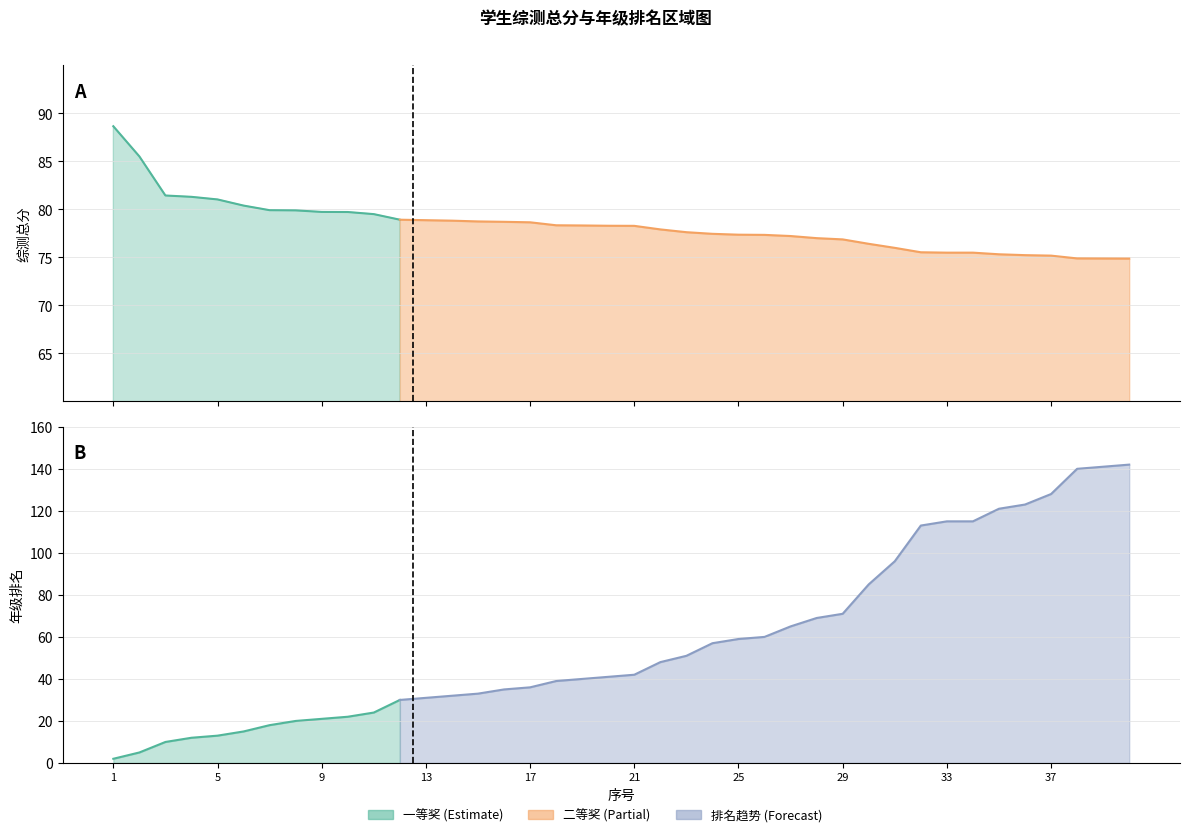

Which series has the largest range (max minus min)?

年级排名